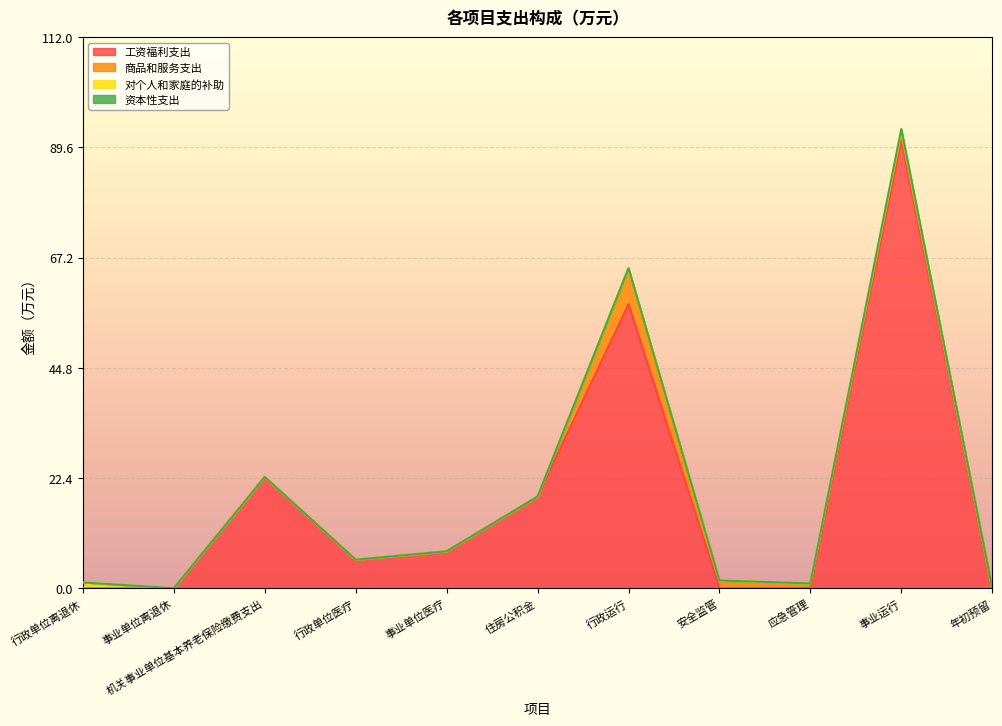

Which series has the widest spread of values?

工资福利支出